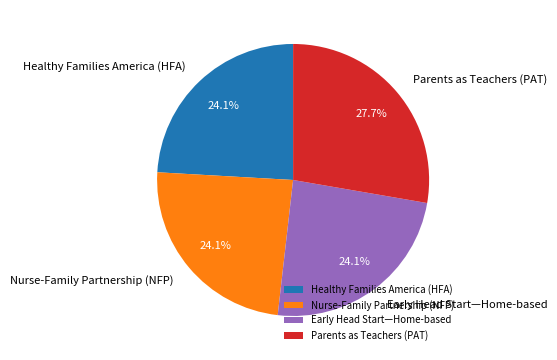

How many slices are in this pie chart?

4